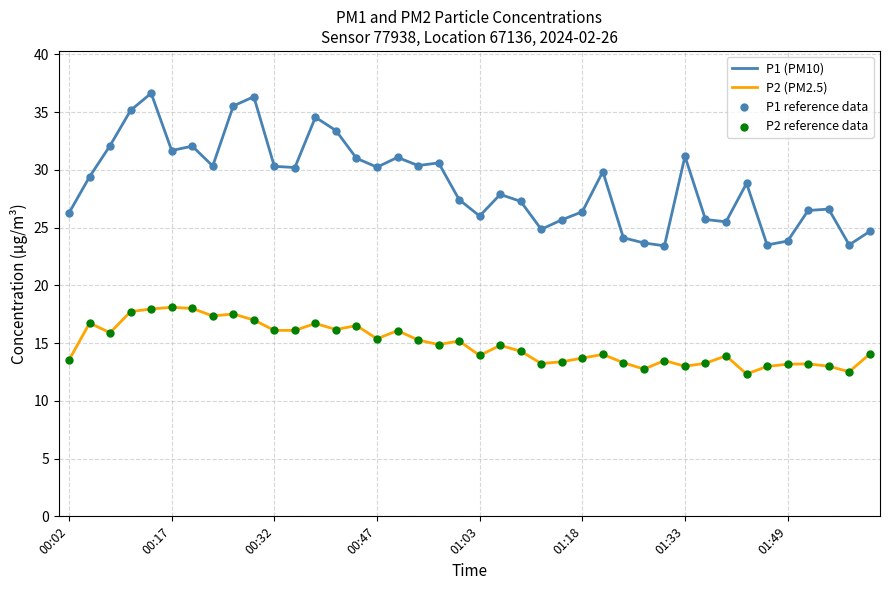

True or false: P2 (PM2.5) and P1 (PM10) cross at least once.

False